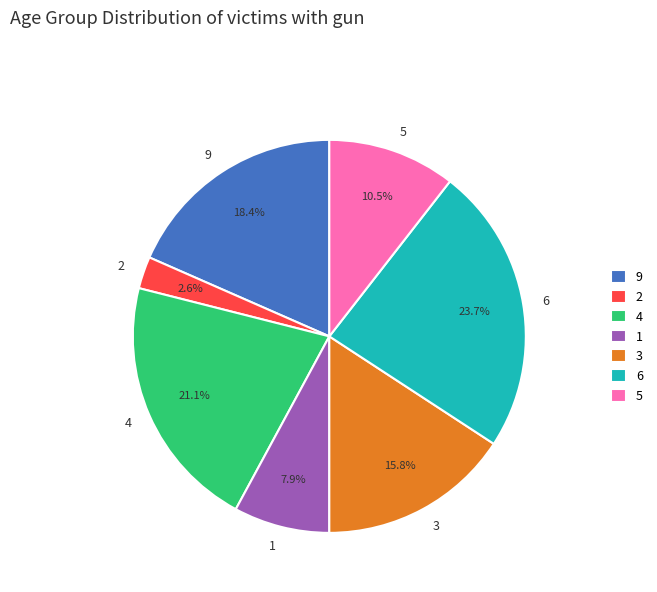

To the nearest percent, what portion does 1 represent?

8%